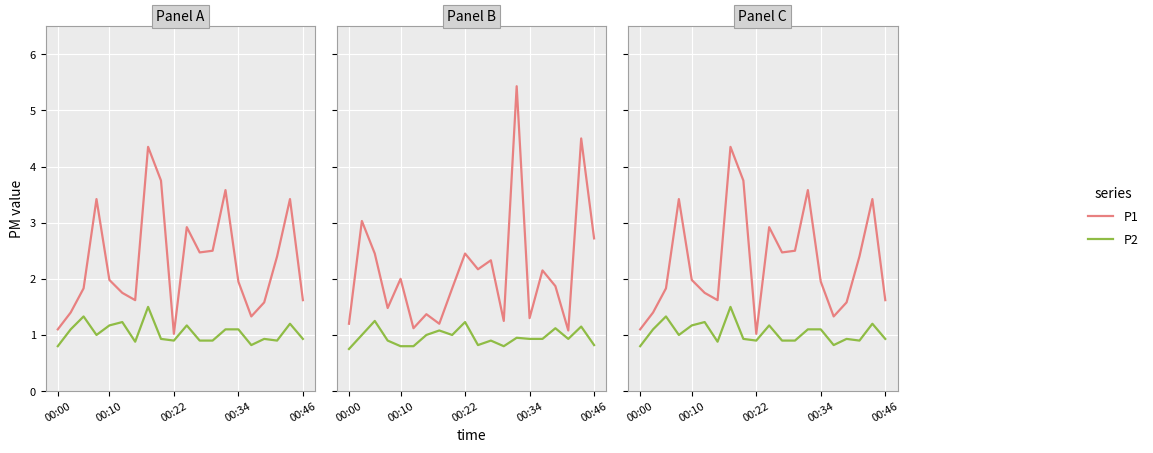

True or false: P2 and P1 cross at least once.

False